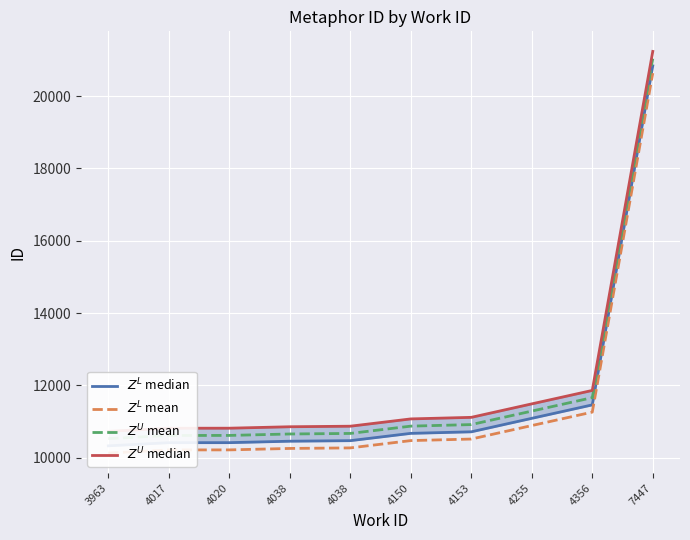

What is the total value across all series at 4356?

46240